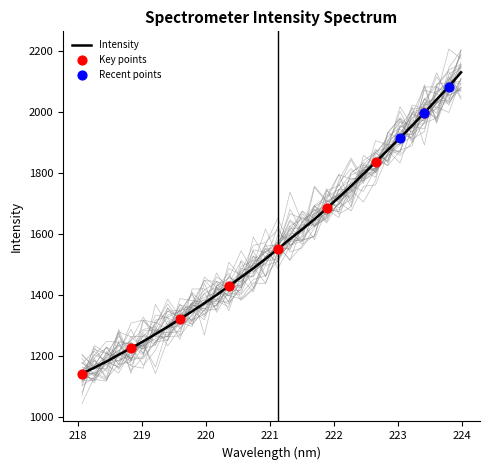

What is the ratio of the value at 219.3979 to the value at 223.9802?

0.6